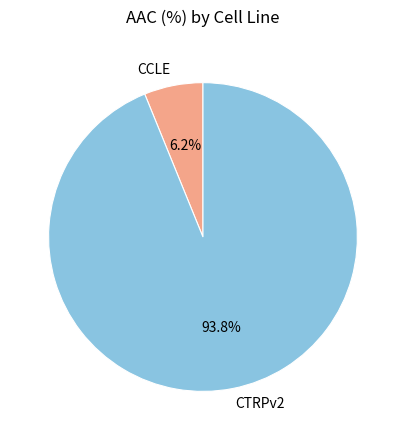

How many slices are in this pie chart?

2